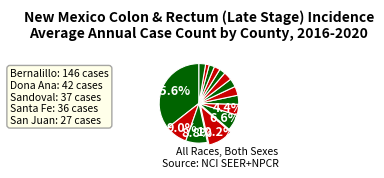

Count the number of slices in the pie.

15